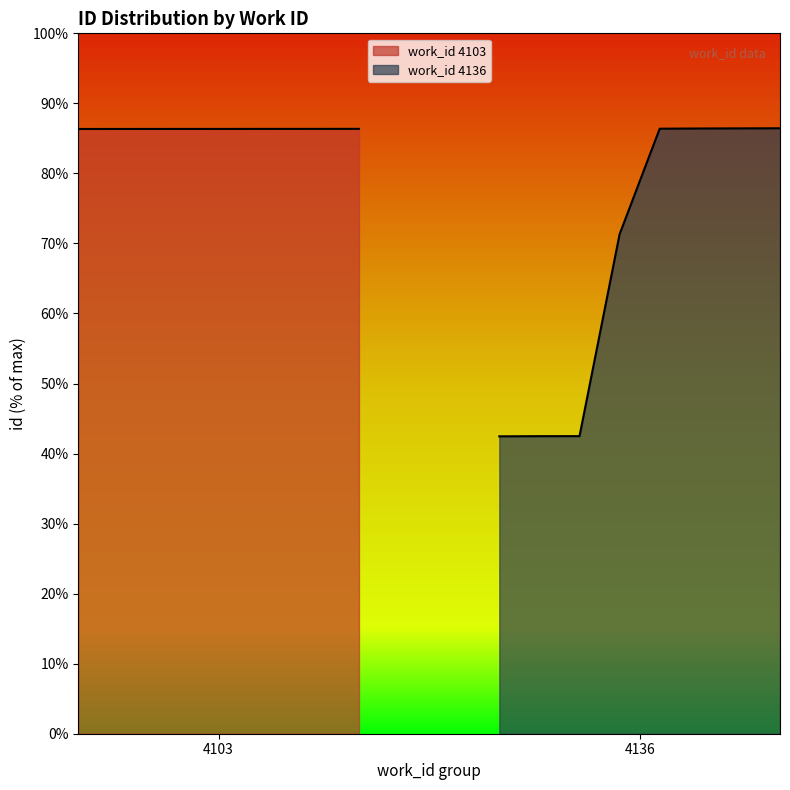

What is the maximum value for work_id 4136?

86.4